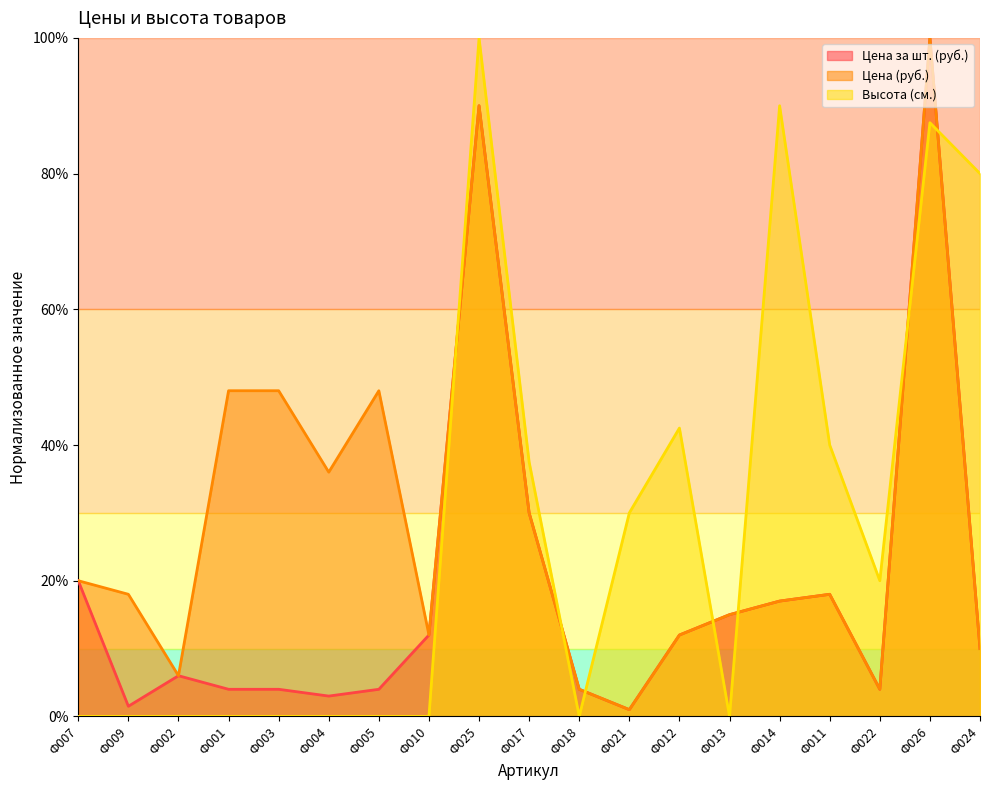

How many interior local peaks does the Цена (руб.) series have?

4